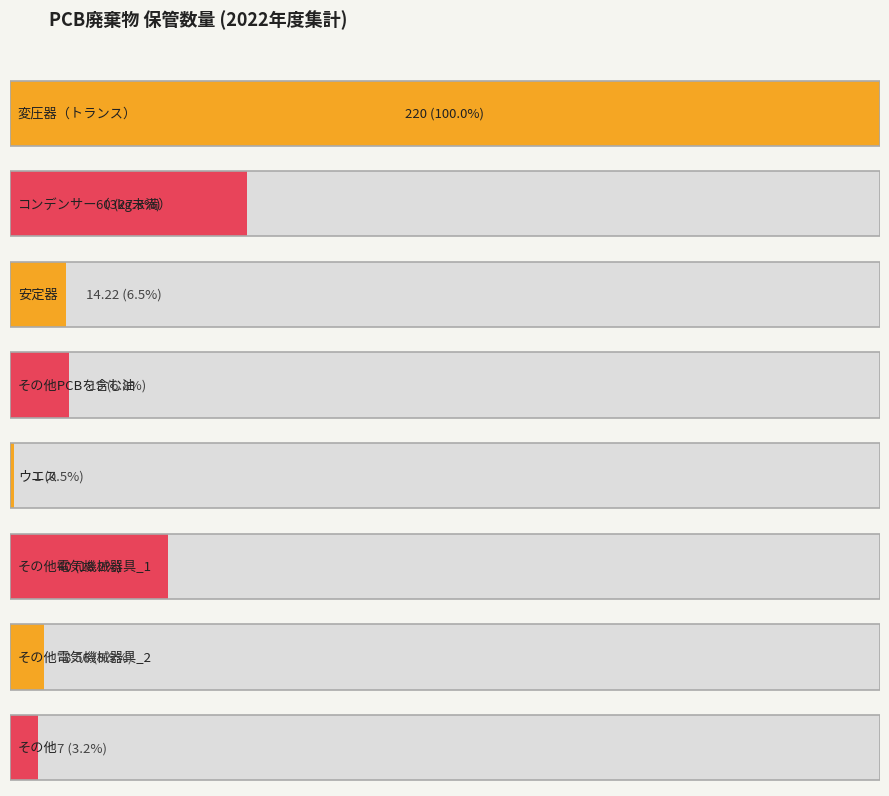

List the labels in order of value, largest first.

変圧器（トランス）, コンデンサー（3kg未満）, その他電気機械器具_1, その他PCBを含む油, 安定器, その他電気機械器具_2, その他, ウエス